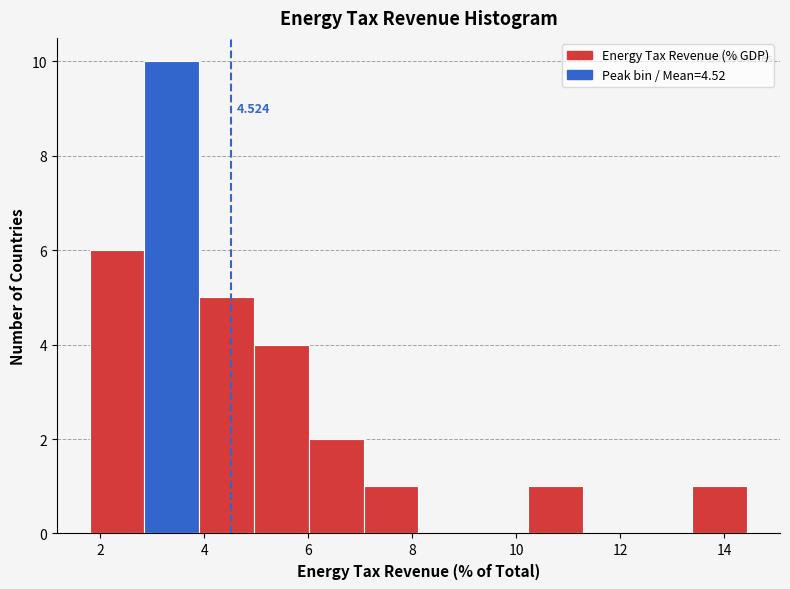

Which range on the x-axis has the tallest bar?

2.8 to 4.0